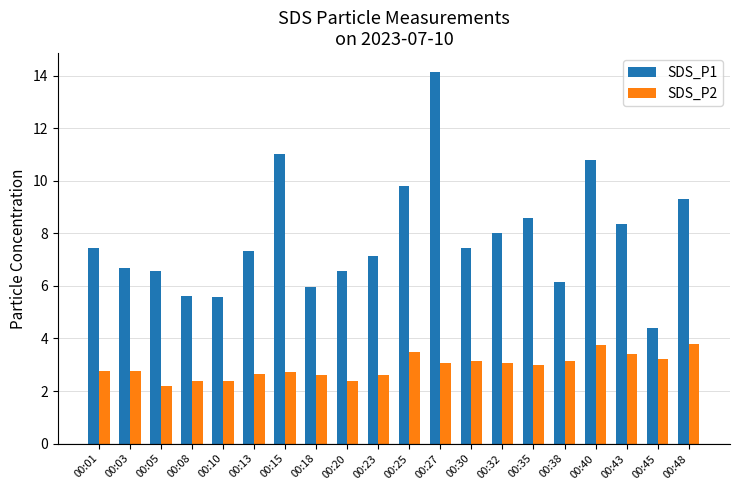

Read the SDS_P2 value at 00:48.

3.8